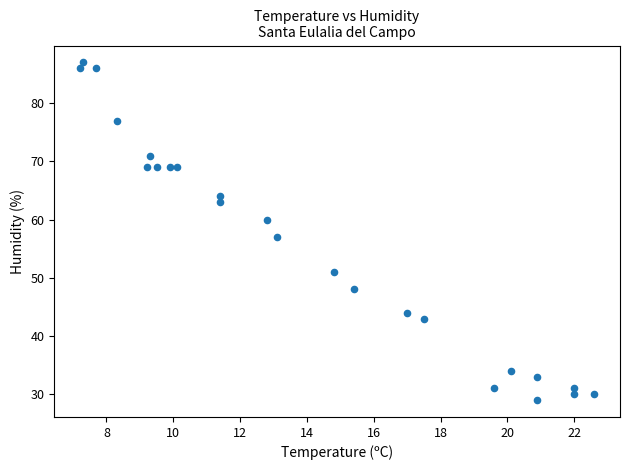

What is the range of Y values (max minus min)?

58